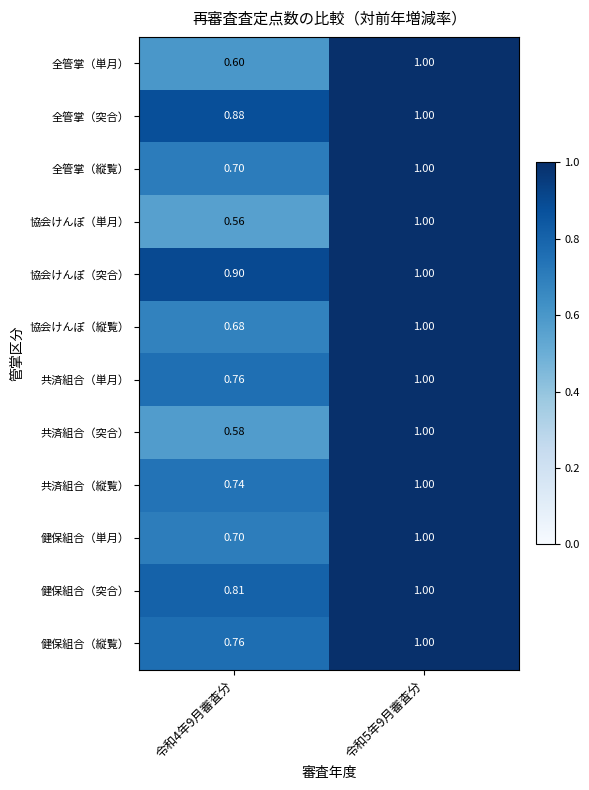

Is the value of 健保組合（突合） at 令和5年9月審査分 greater than the value of 全管掌（突合） at 令和4年9月審査分?

Yes